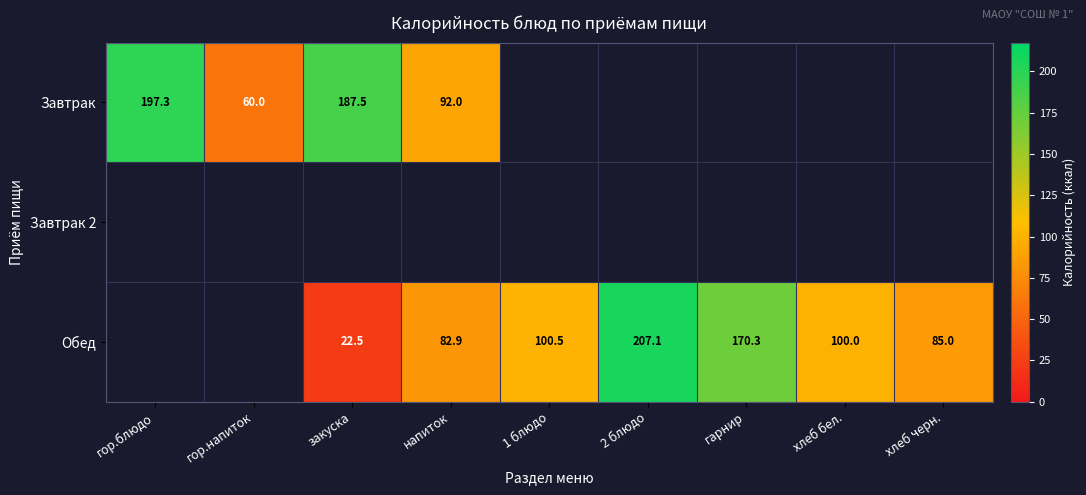

What is the sum of the Обед values at закуска and хлеб бел.?

122.5